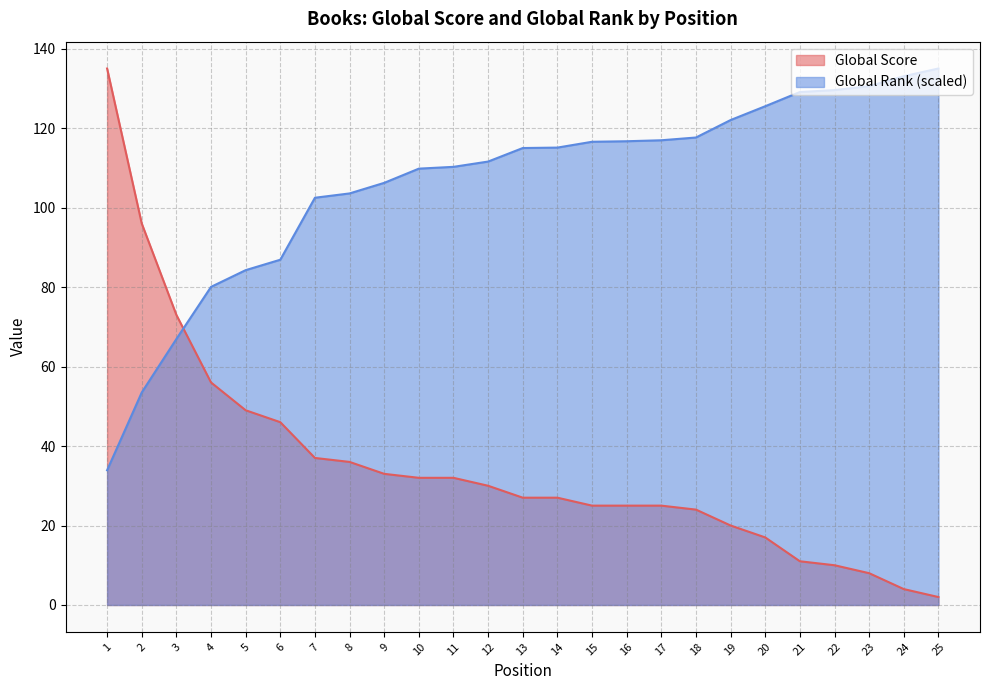

How many data points in Global Score are less than 27?

11